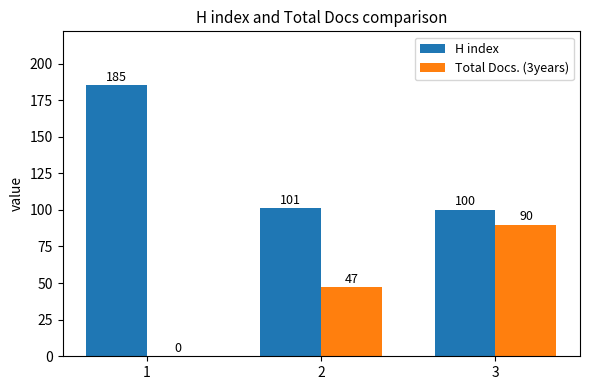

Which category has the highest value across all series?

1